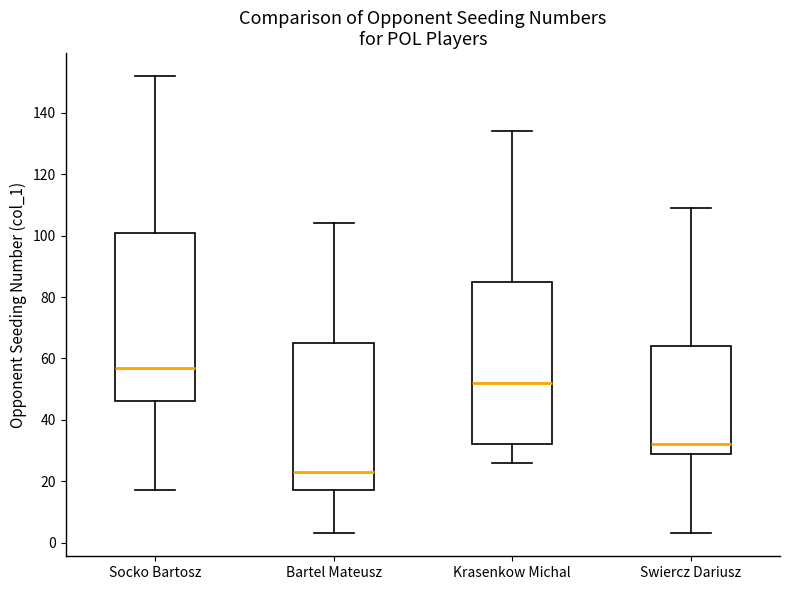

Which box's median line is the lowest?

Bartel Mateusz